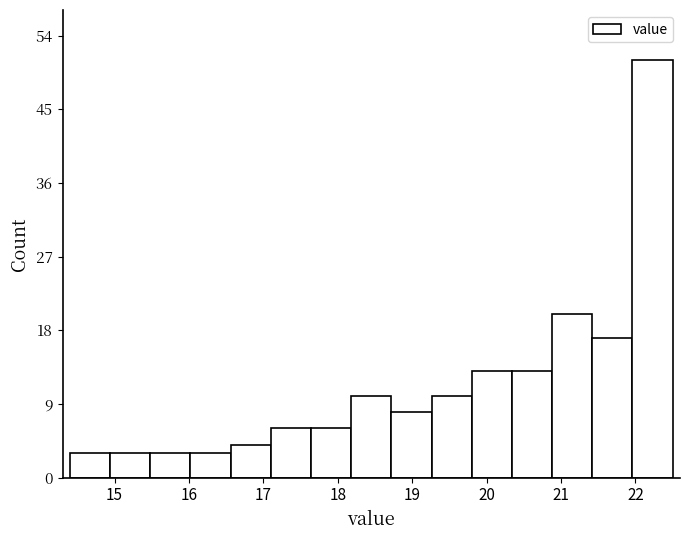

Reading left to right, transcribe this chart: for each bar, give the range it covers on the x-axis and its height. Neither the bar edges nor the heights are printed on the chart, so give them approximately, as read against the axes.

14.40 to 14.94: 3
14.94 to 15.48: 3
15.48 to 16.02: 3
16.02 to 16.56: 3
16.56 to 17.10: 4
17.10 to 17.64: 6
17.64 to 18.18: 6
18.18 to 18.72: 10
18.72 to 19.26: 8
19.26 to 19.80: 10
19.80 to 20.34: 13
20.34 to 20.88: 13
20.88 to 21.42: 20
21.42 to 21.96: 17
21.96 to 22.50: 51